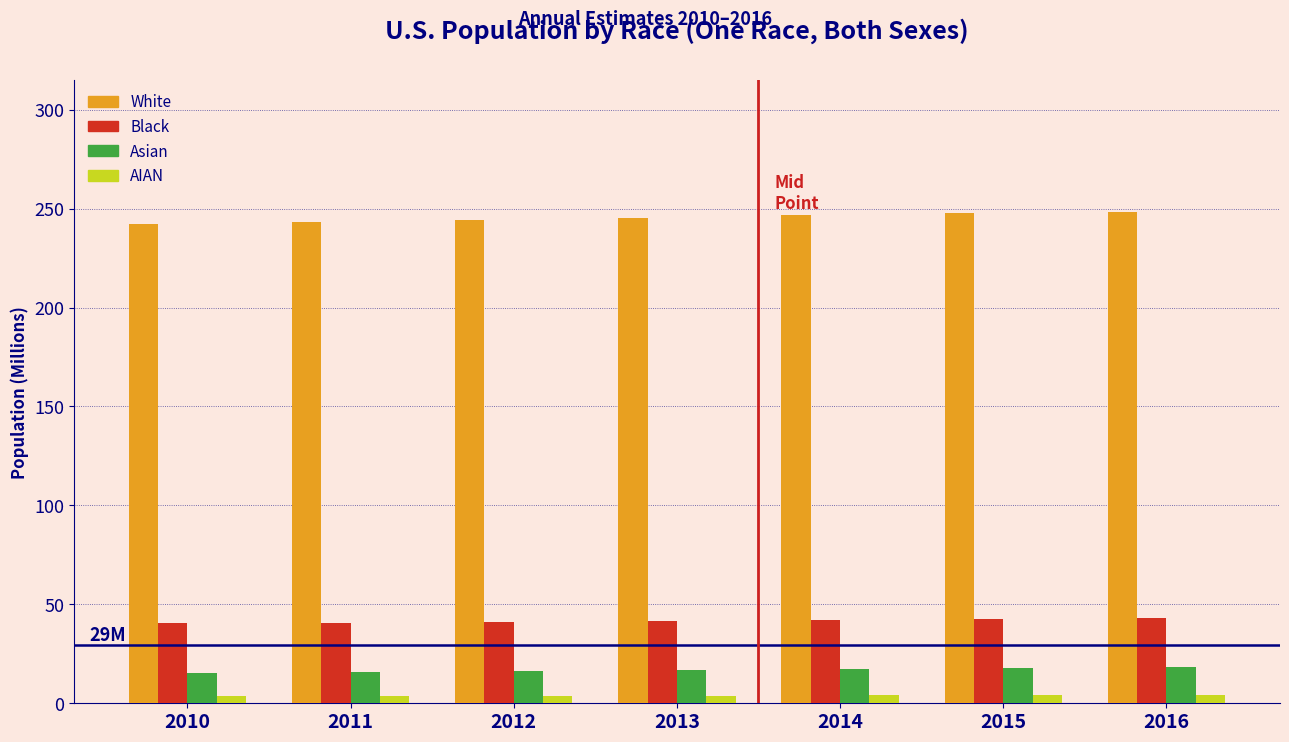

List the series in order of their peak value, highest first.

White, Black, Asian, AIAN